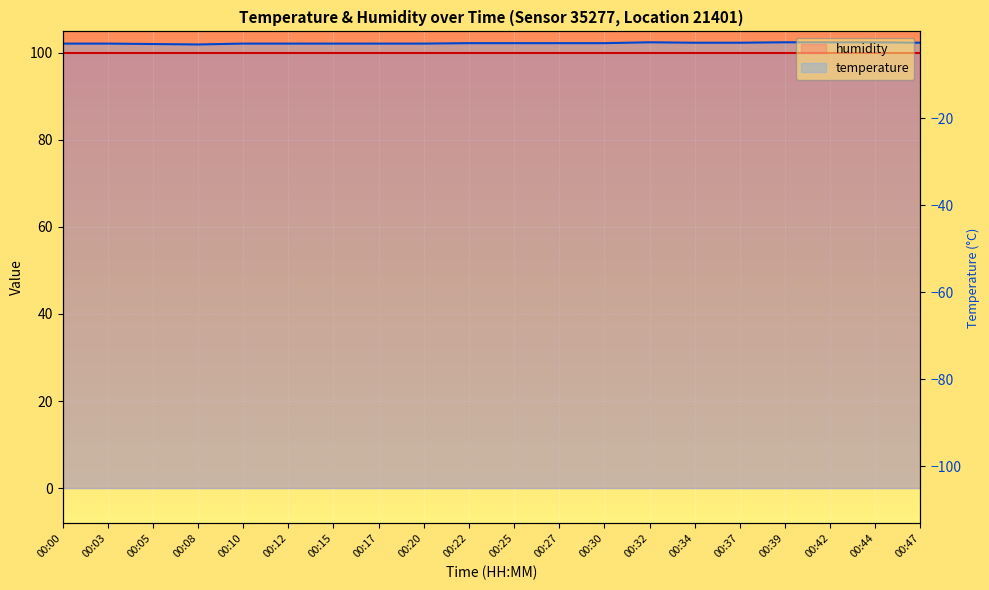

At which label does temperature reach its peak?

00:32